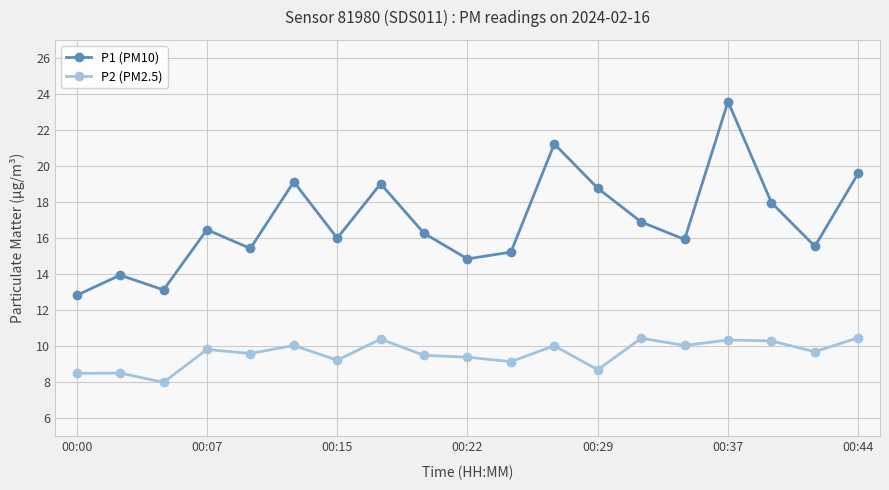

True or false: P1 (PM10) has more than 2 points higher than both neighbors.

True